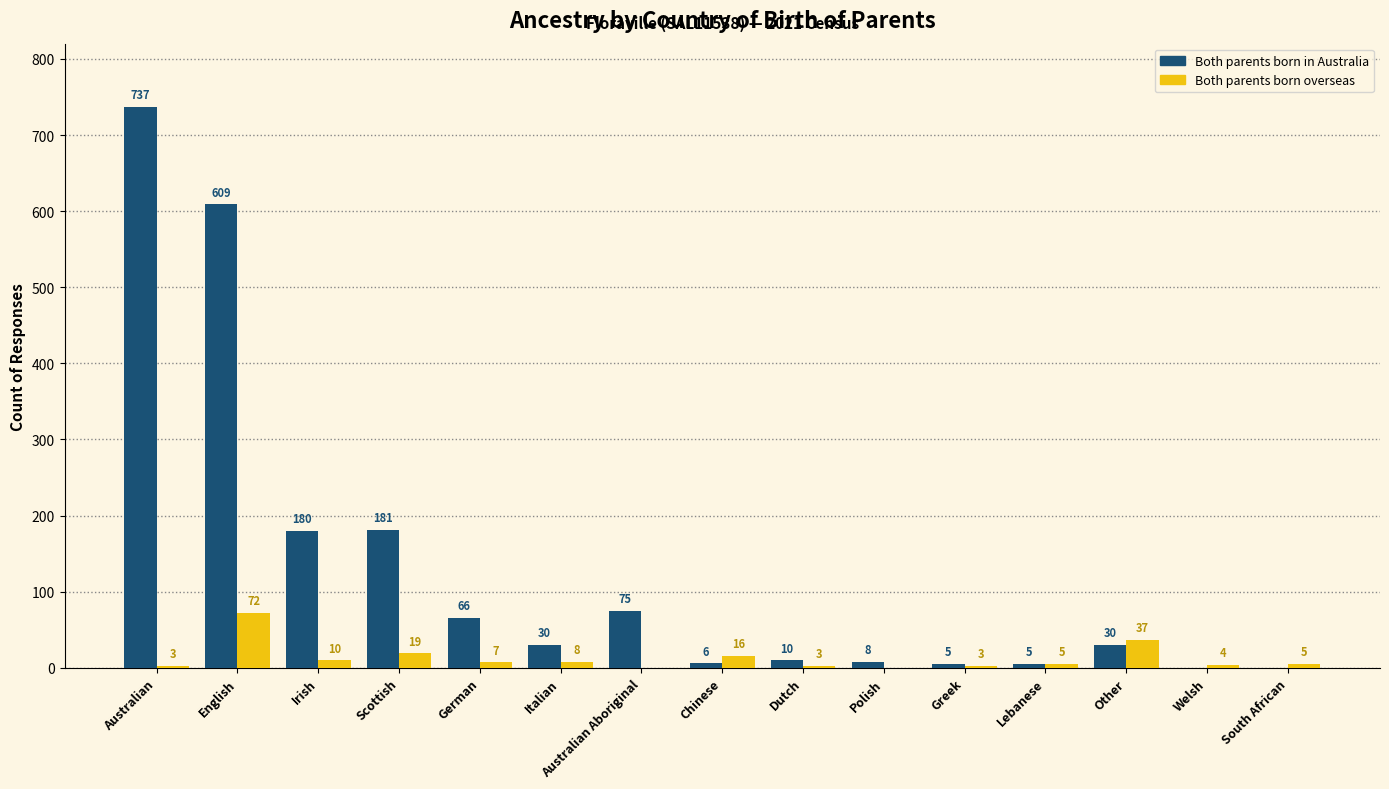

At which label does Both parents born overseas first exceed 5?

English